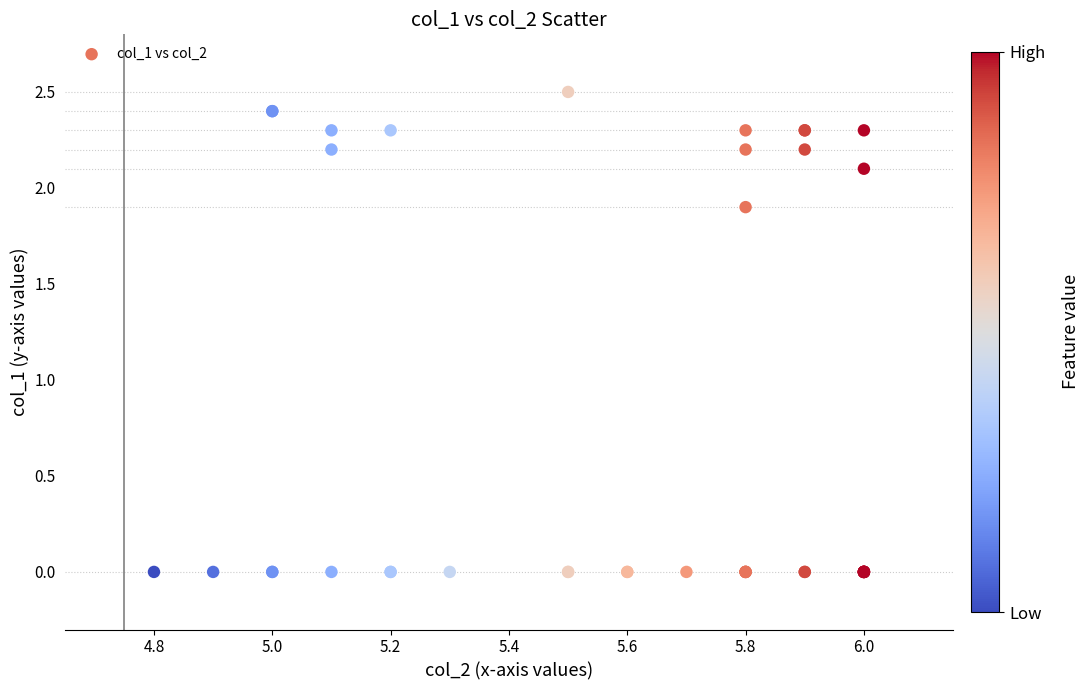

What Y value in the scatter plot is closest to 1?

1.9